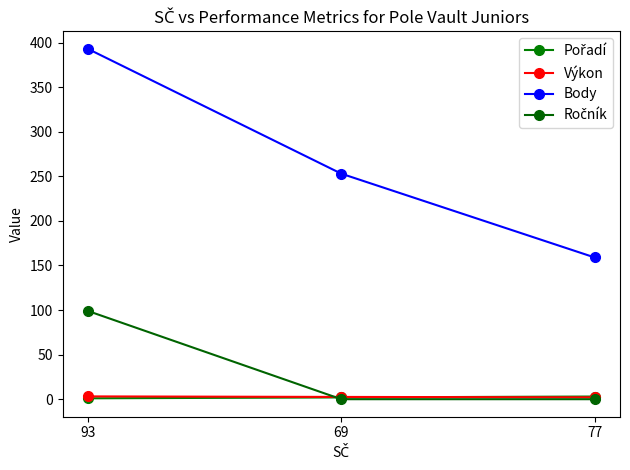

How many values in the Body series are below 253?

1